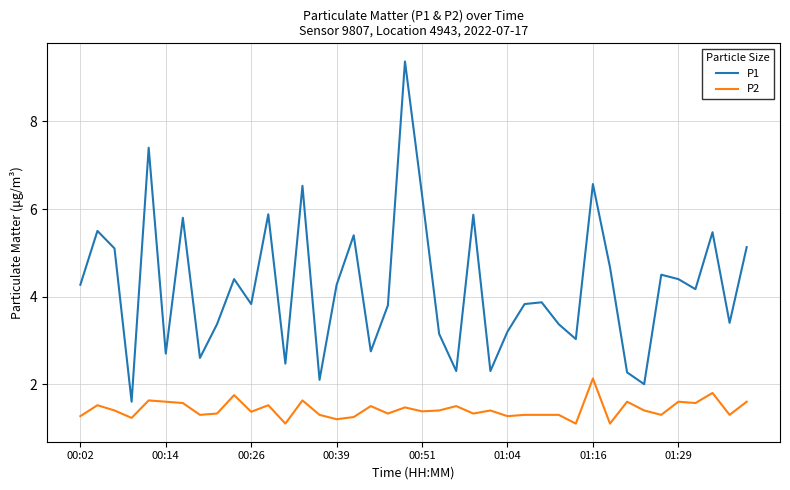

How many distinct data groups are displayed?

2